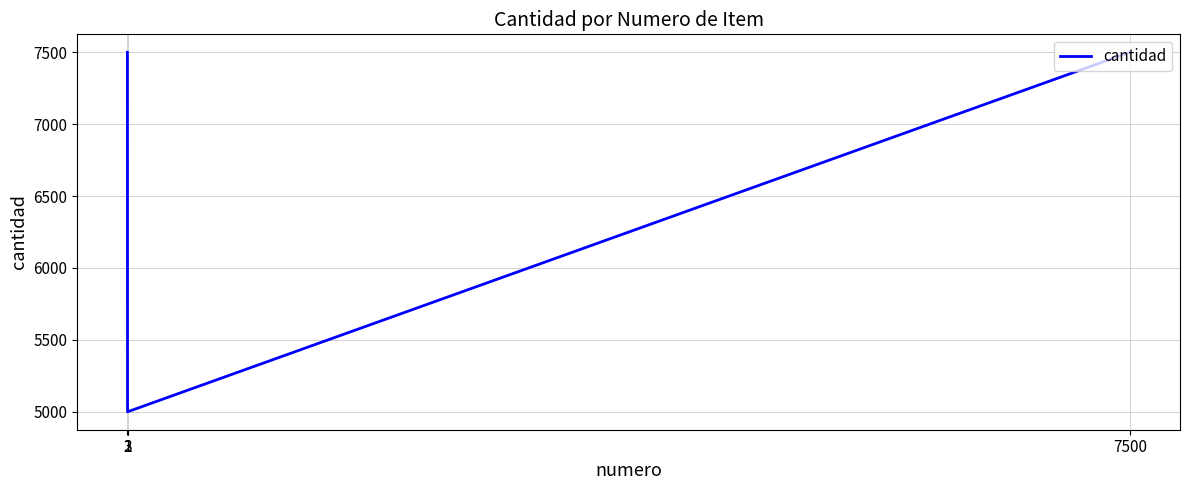

True or false: the data shows 7500 at 7500.

True